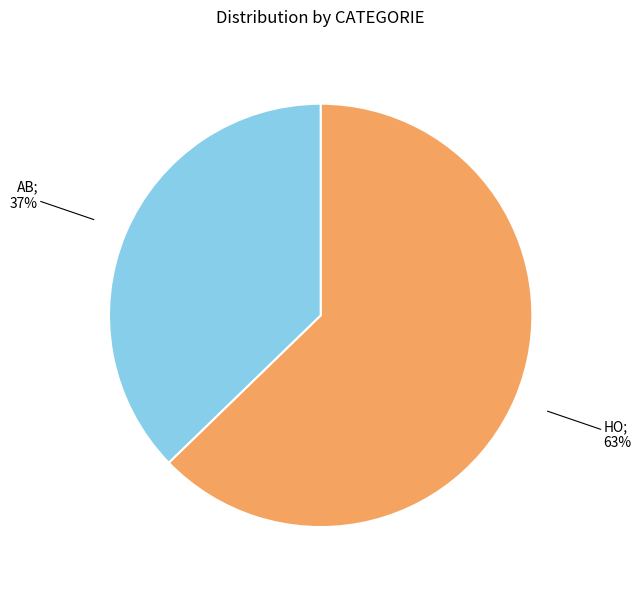

Does any single category account for the majority?

Yes